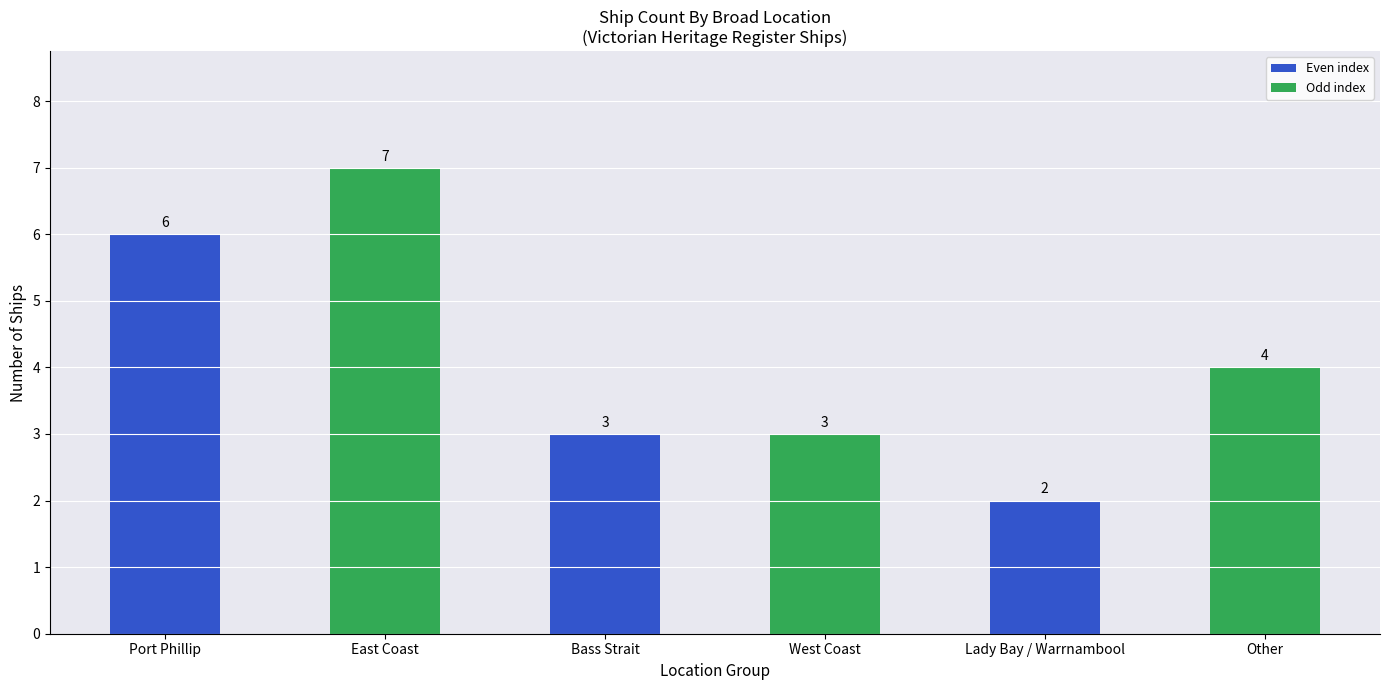

What is the greatest value displayed?

7